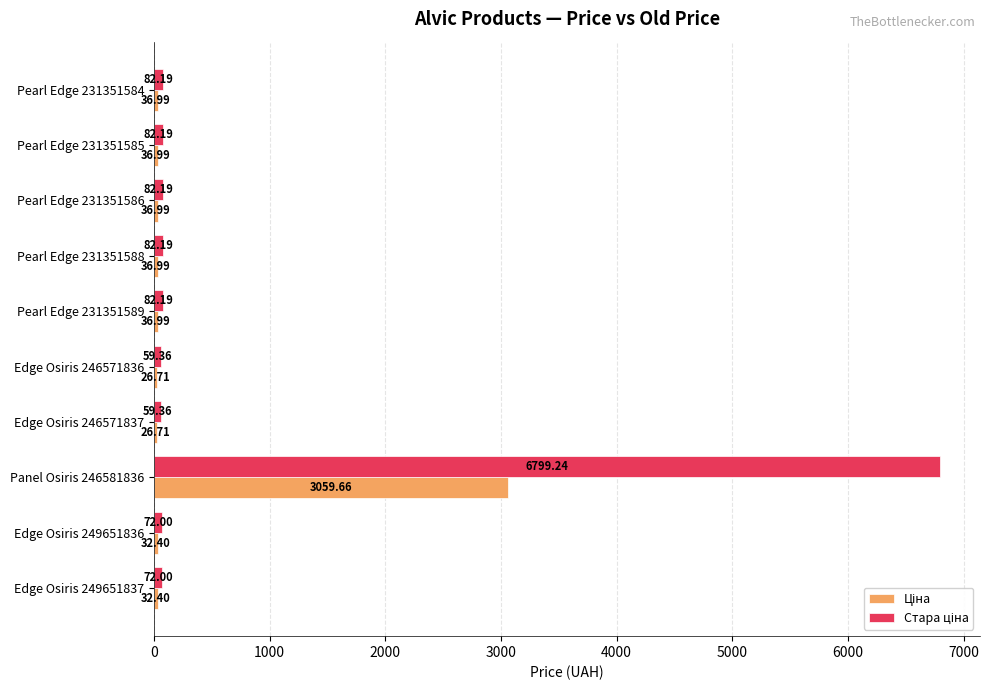

What is the total value across all series at Pearl Edge 231351585?

119.2